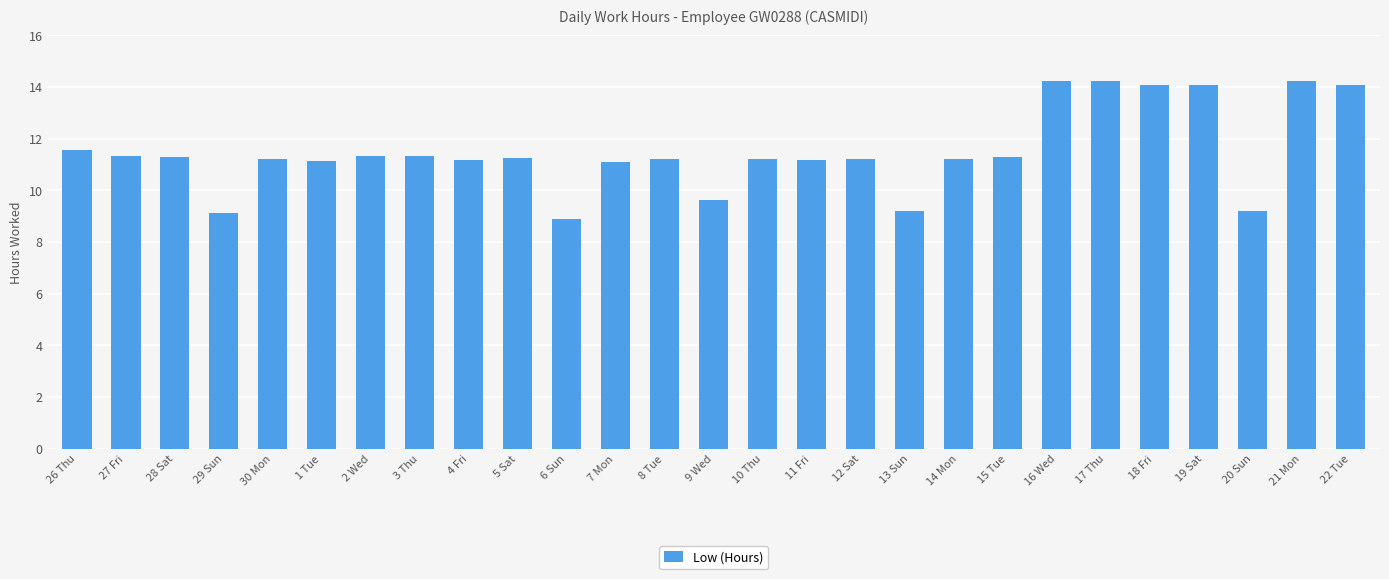

Which label corresponds to the smallest value in the chart?

6 Sun